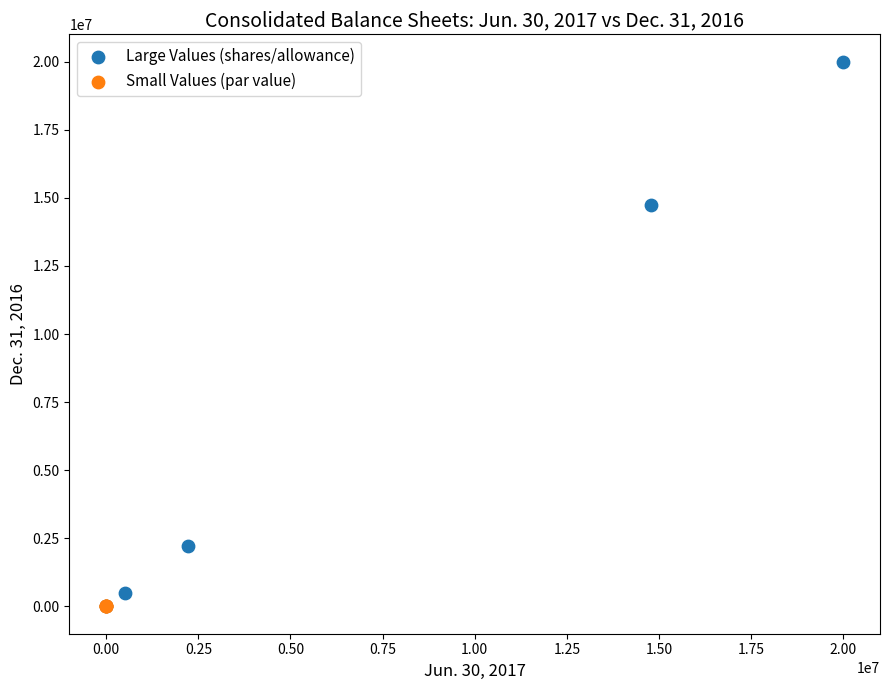

Which series reaches the maximum Y coordinate?

Large Values (shares/allowance)